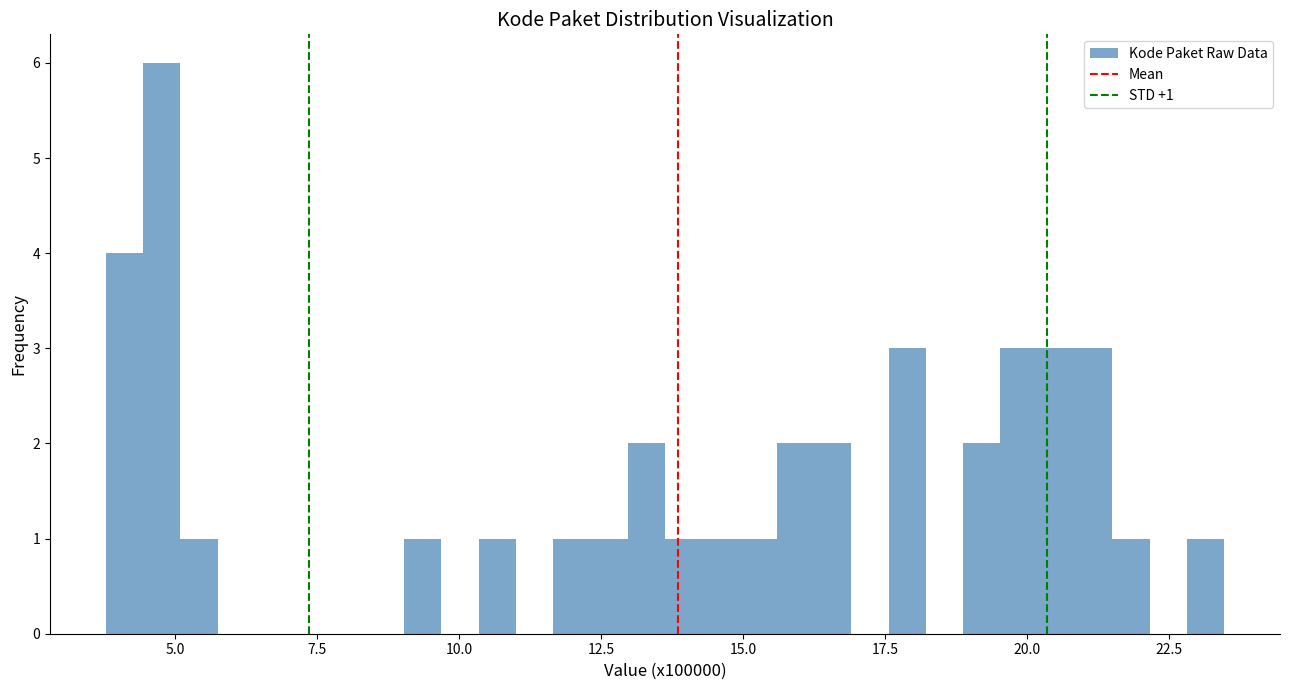

Read against the x-axis, roughly where is the centre of the tallest bar?

5.0